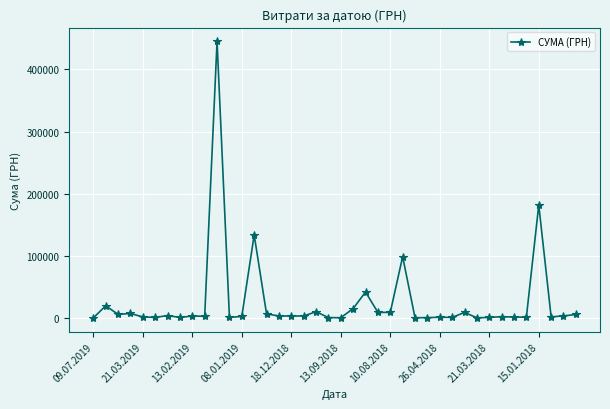

What is the difference between the maximum and minimum values?

444498.9